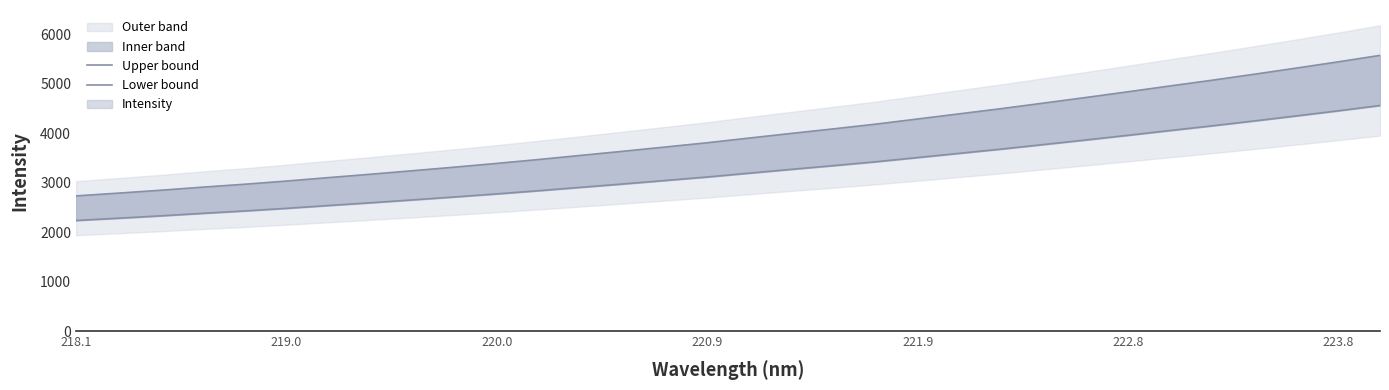

Rank the series by their maximum value, from lowest to highest.

Lower bound, Upper bound